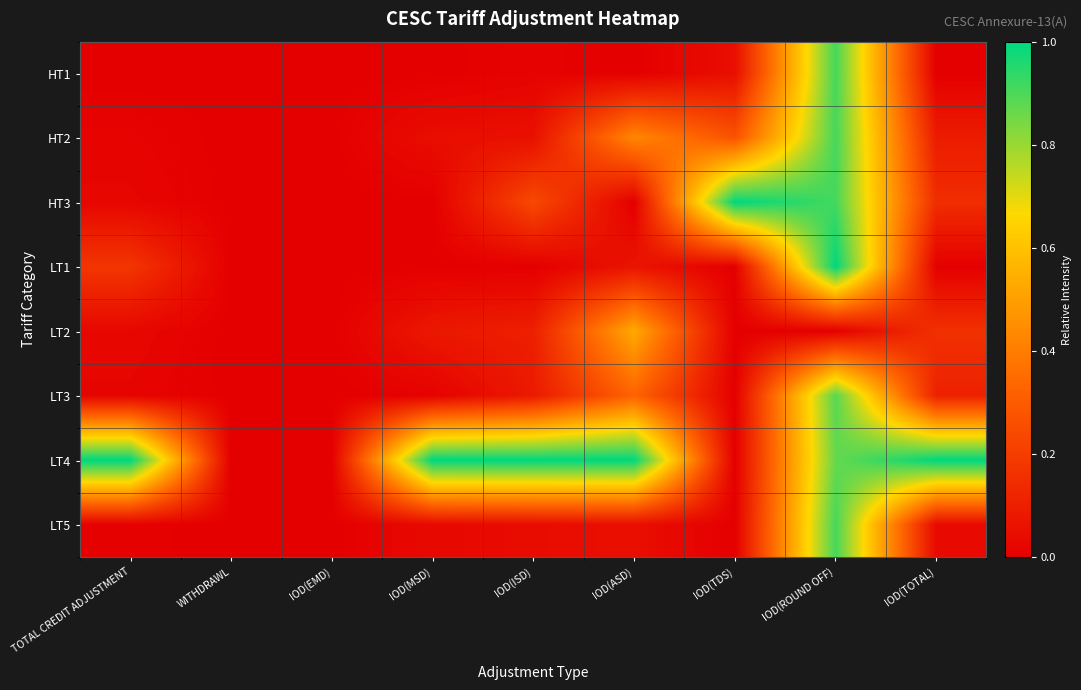

Which series has the largest total across all categories?

LT4